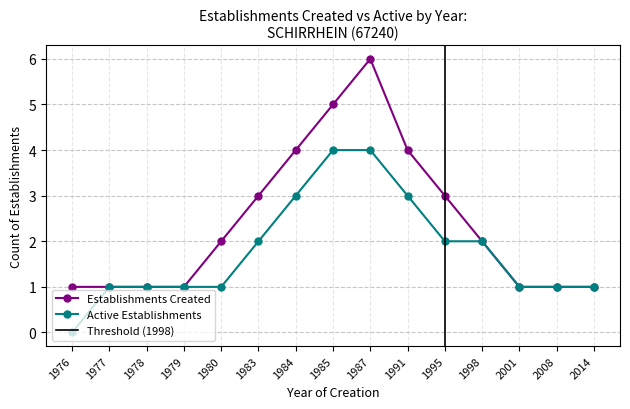

Reading right to left, transcribe all the data shown in this chart.

Establishments Created: 2014=1	2008=1	2001=1	1998=2	1995=3	1991=4	1987=6	1985=5	1984=4	1983=3	1980=2	1979=1	1978=1	1977=1	1976=1
Active Establishments: 2014=1	2008=1	2001=1	1998=2	1995=2	1991=3	1987=4	1985=4	1984=3	1983=2	1980=1	1979=1	1978=1	1977=1	1976=0